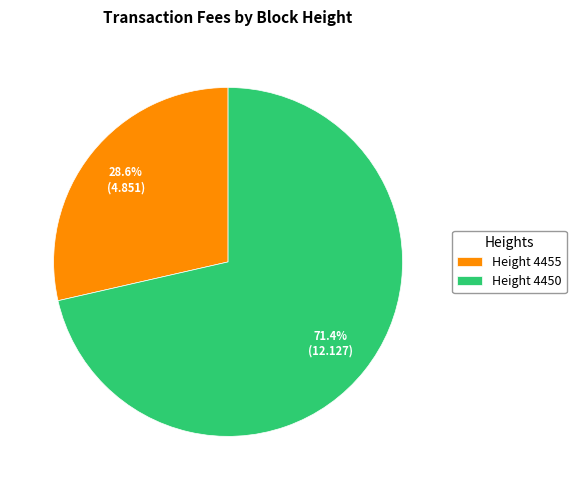

Which slice is the largest?

Height 4450